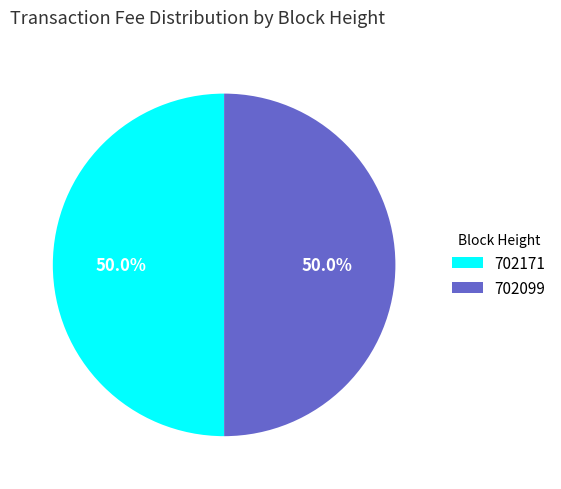

The 702099 slice represents 63% of the pie. True or false?

False